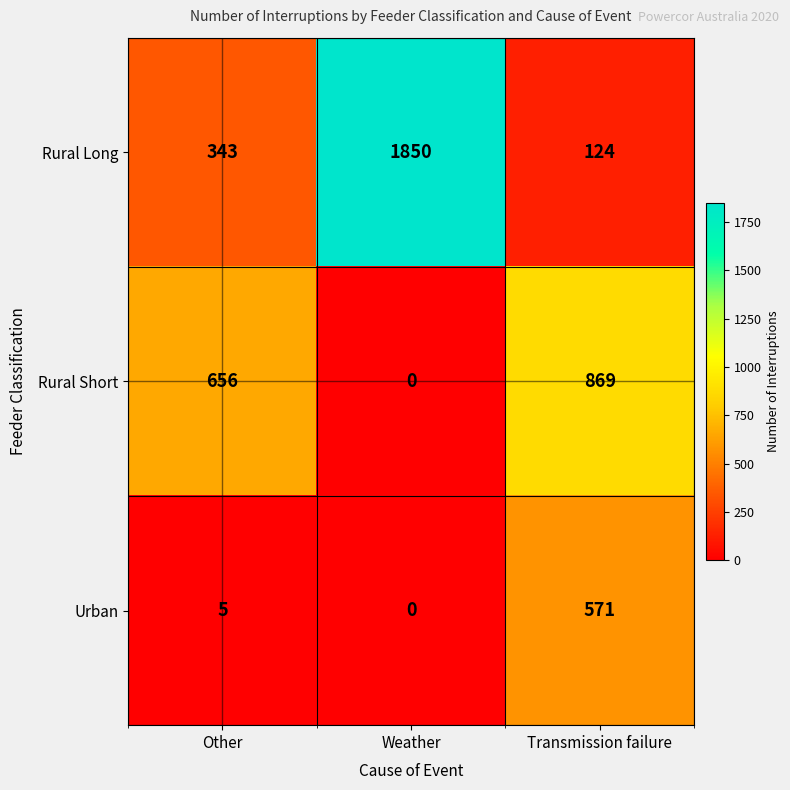

Rank the series by their average value, from highest to lowest.

Rural Long, Rural Short, Urban